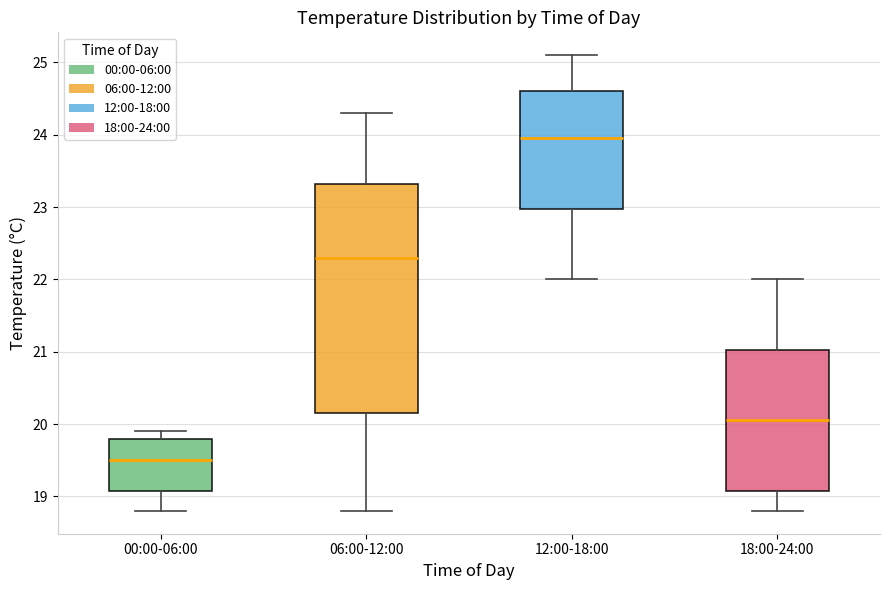

Where does the upper whisker of the box for 06:00-12:00 end on the y-axis? The values are not printed on the chart, so give them approximately, as read against the axis.

24.3